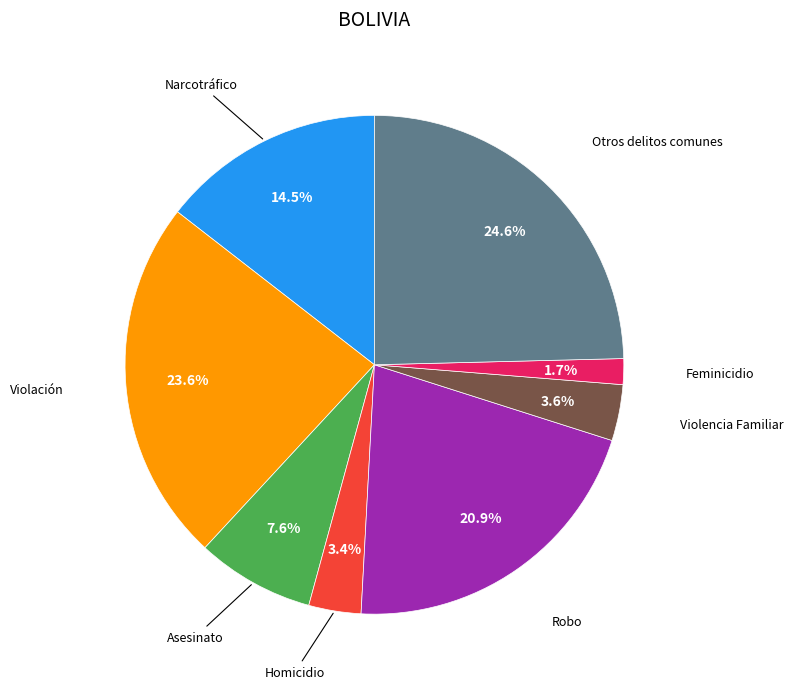

Does any single category account for the majority?

No